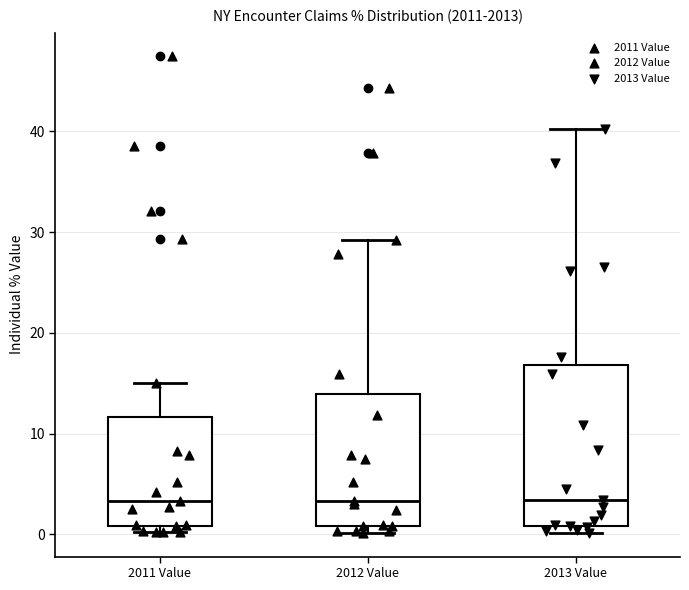

Where does the median line of the box for 2011 Value sit on the y-axis? The values are not printed on the chart, so give them approximately, as read against the axis.

3